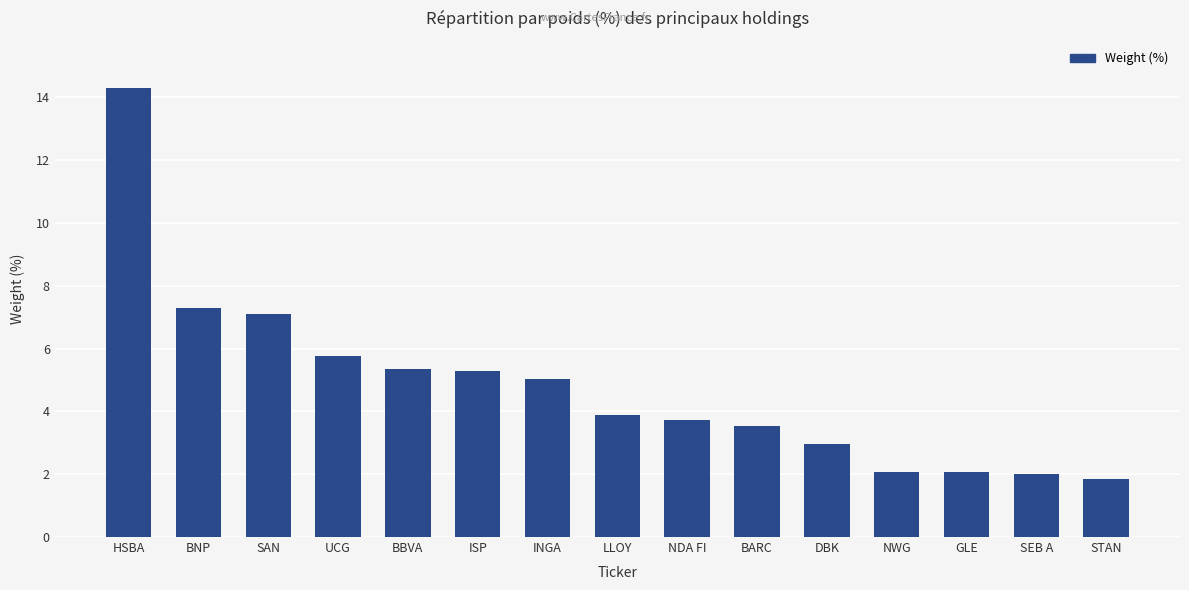

What is the change in value from HSBA to INGA?

-9.3